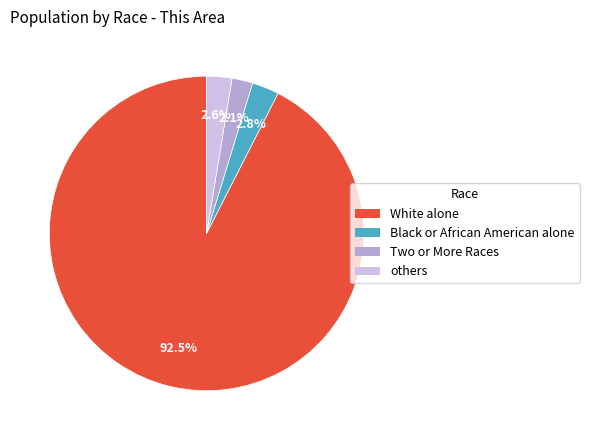

Combined, what portion of the pie is others and Two or More Races?

4.7%